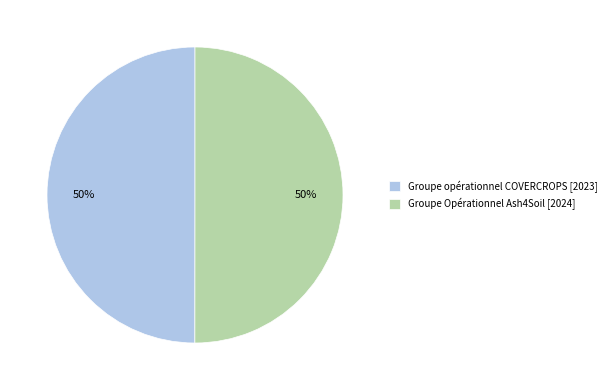

Count the number of slices in the pie.

2